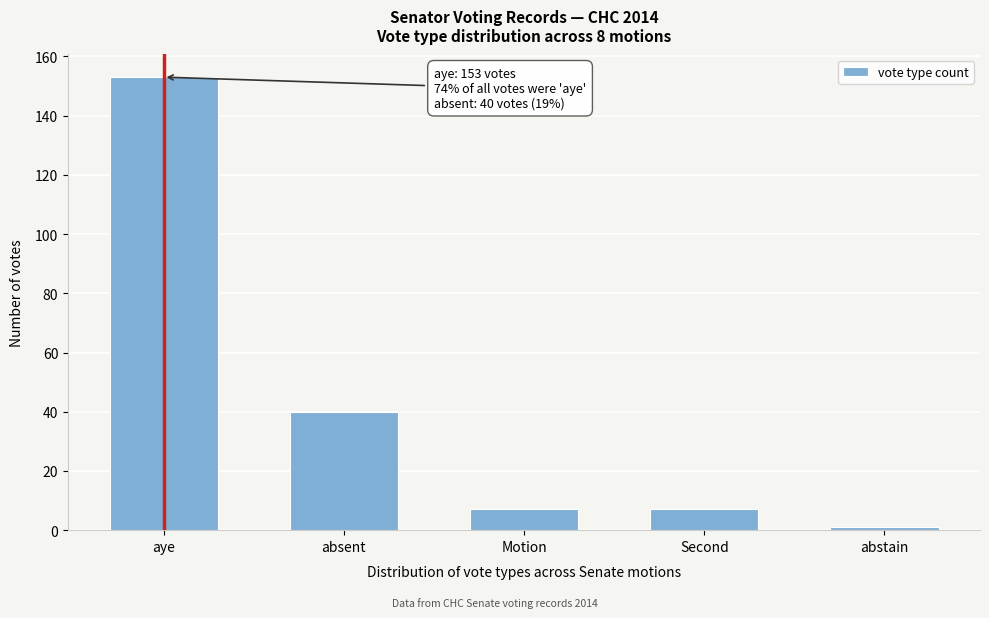

Reading right to left, what are all the values shown in this chart?

1	7	7	40	153